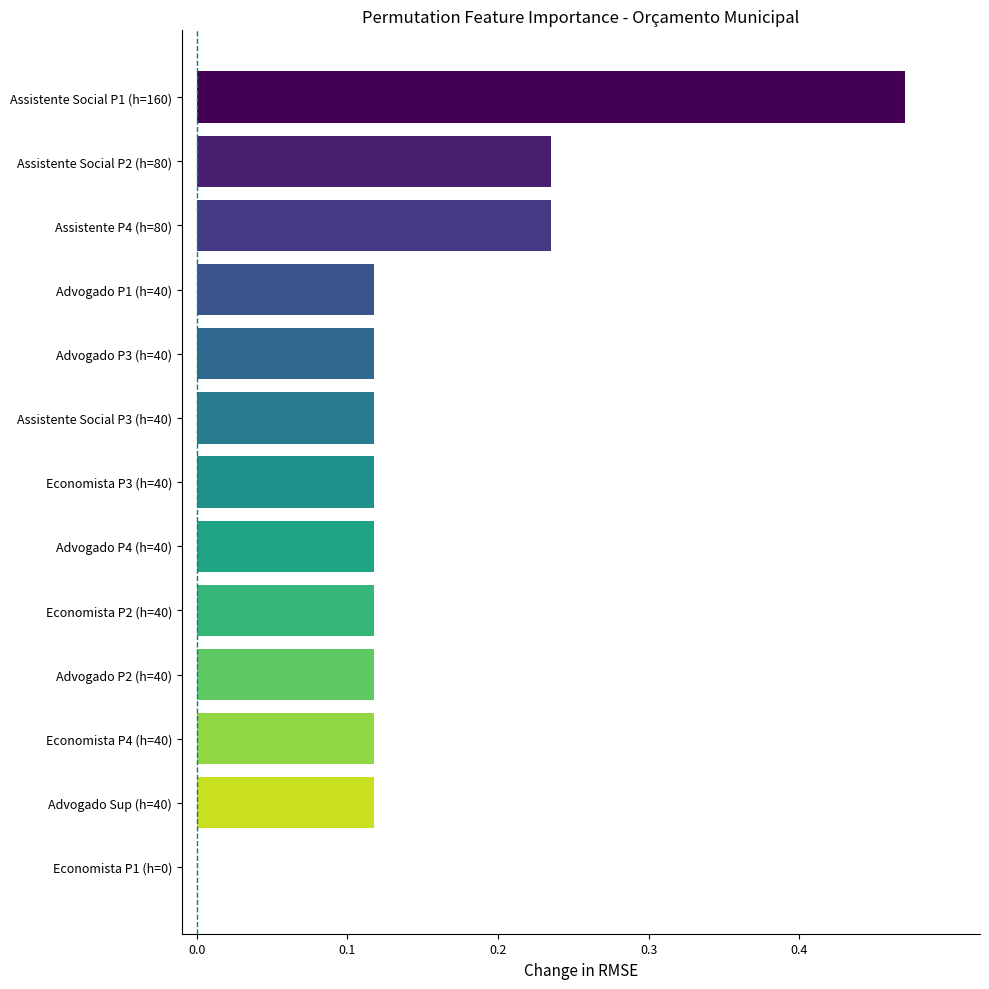

The chart shows a value of 0.2 at Economista P4 (h=40). True or false?

False